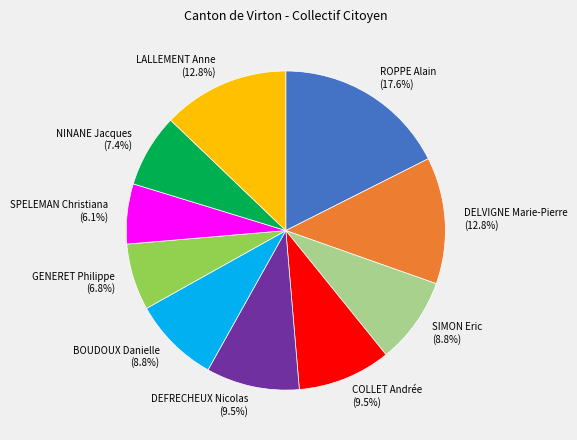

What percentage is the SPELEMAN Christiana slice, to the nearest percent?

6%